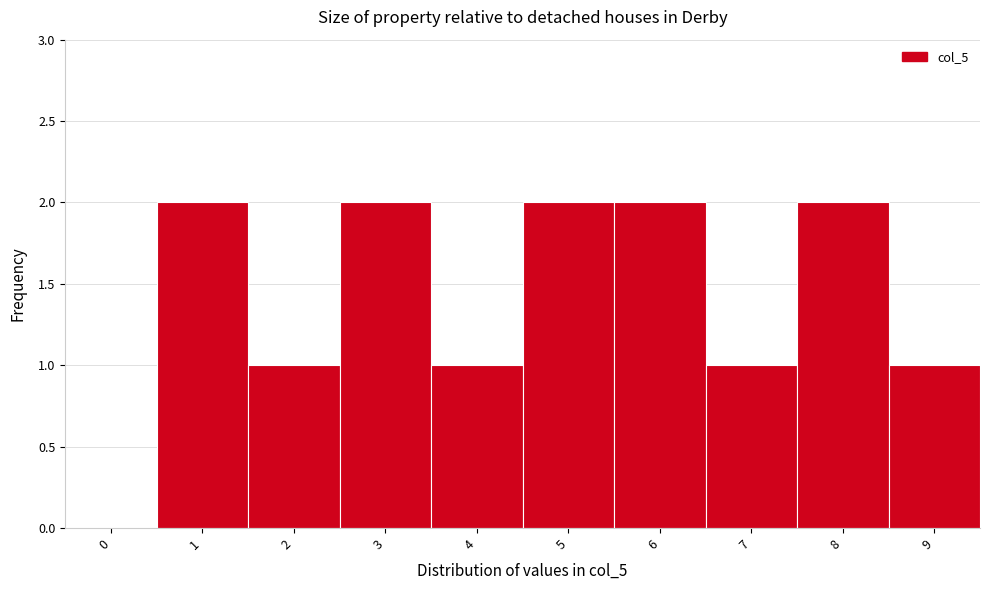

Reading right to left, transcribe all the data shown in this chart.

9=1	8=2	7=1	6=2	5=2	4=1	3=2	2=1	1=2	0=0